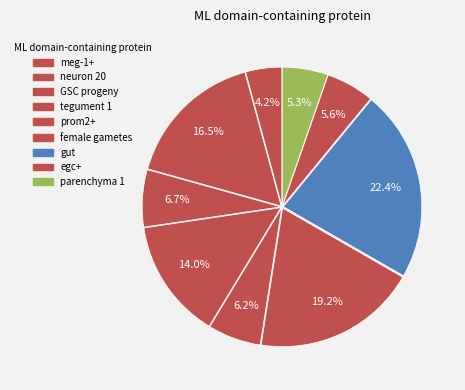

To the nearest percent, what percentage of the pie is female gametes?

19%